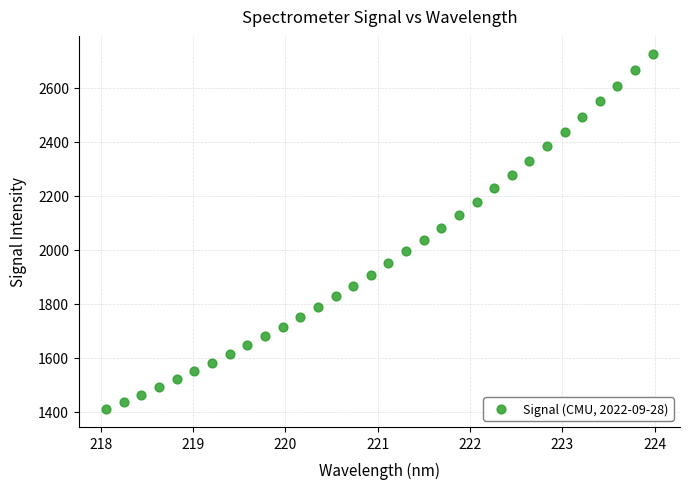

What is the range of X values (max minus min)?

5.9